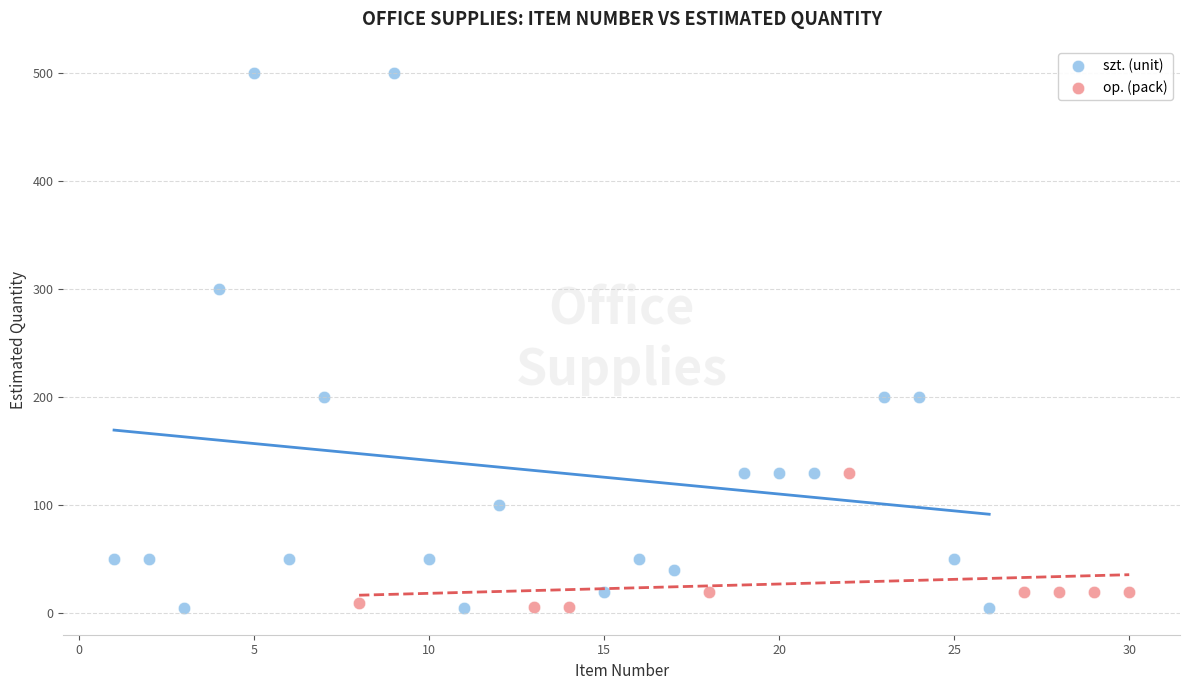

Which series has the largest Y range (max minus min)?

szt. (unit)